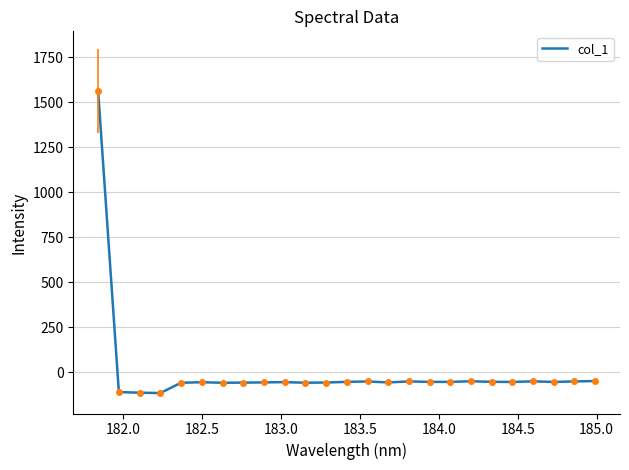

How many lines are shown in the chart?

1